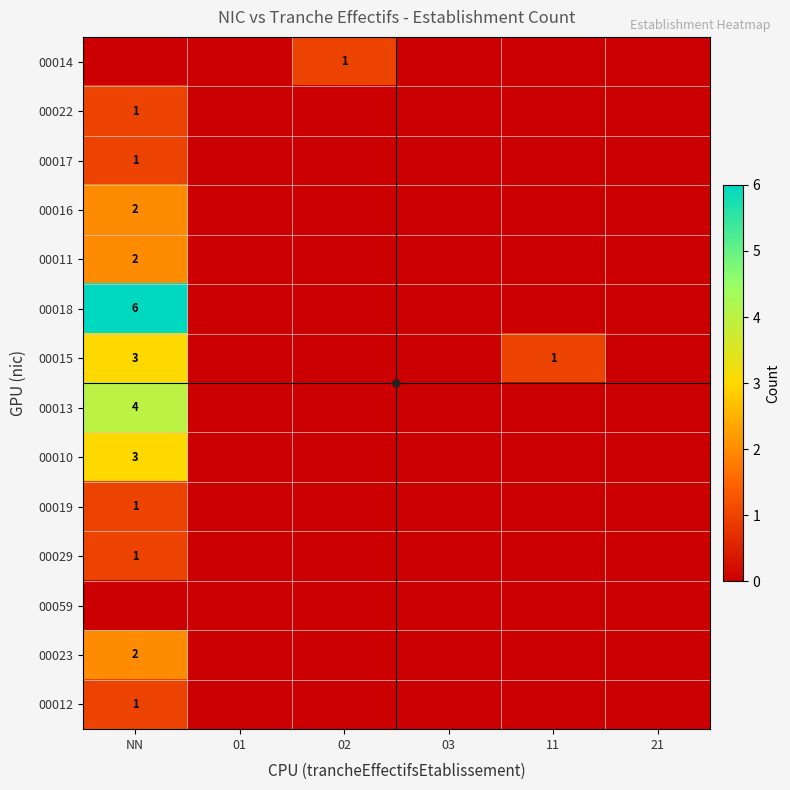

Which category has the highest value across all series?

NN